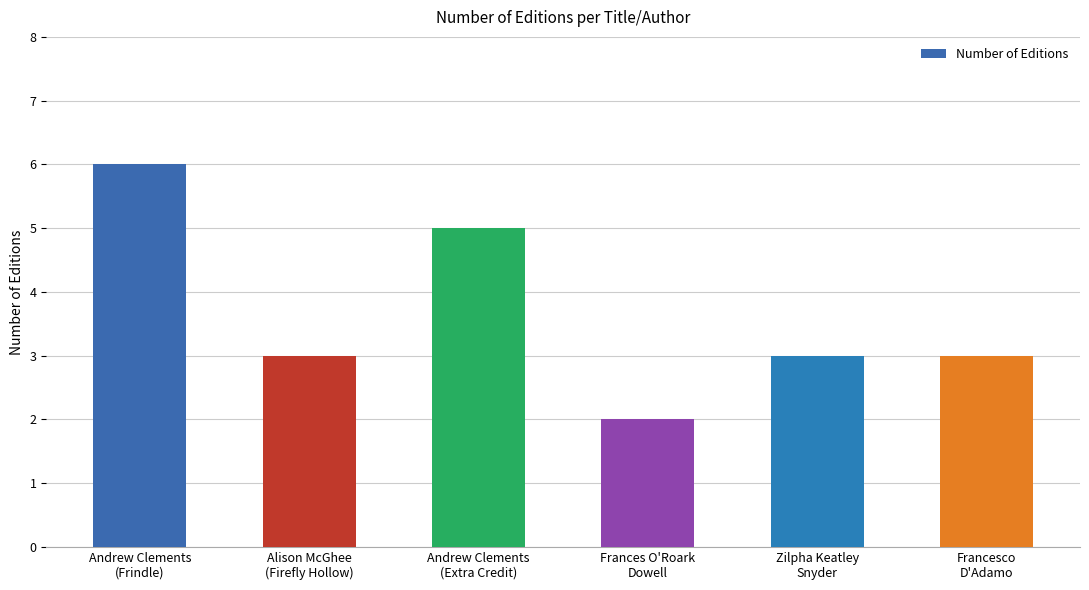

Approximately how many times larger is the value at Francesco
D'Adamo compared to Andrew Clements
(Frindle)?

0.5